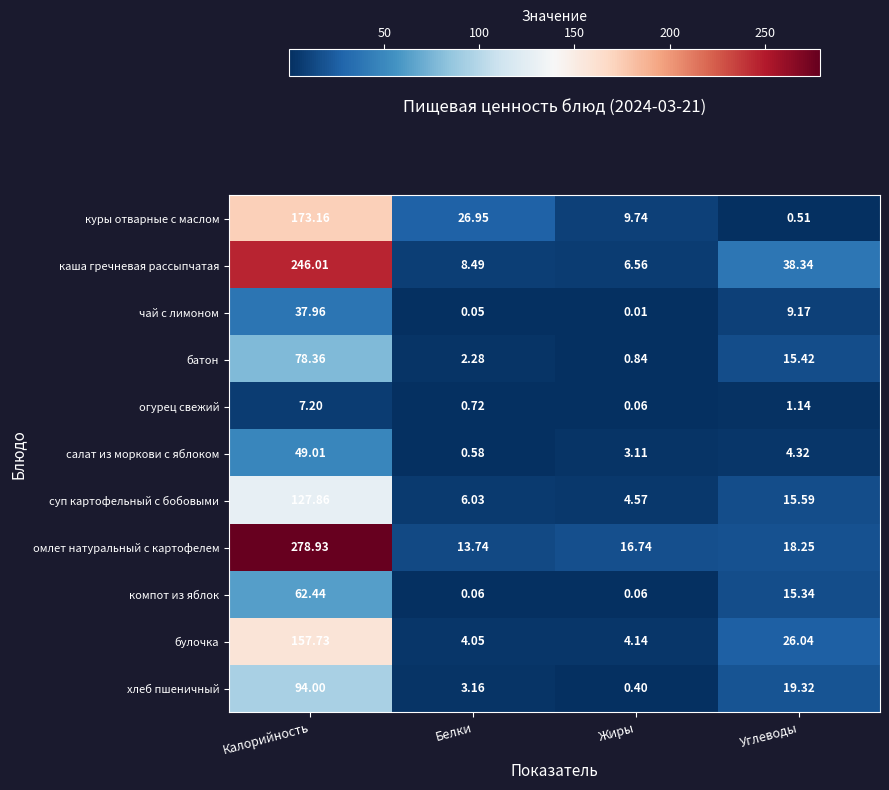

Rank the series by their maximum value, from highest to lowest.

омлет натуральный с картофелем, каша гречневая рассыпчатая, куры отварные с маслом, булочка, суп картофельный с бобовыми, хлеб пшеничный, батон, компот из яблок, салат из моркови с яблоком, чай с лимоном, огурец свежий